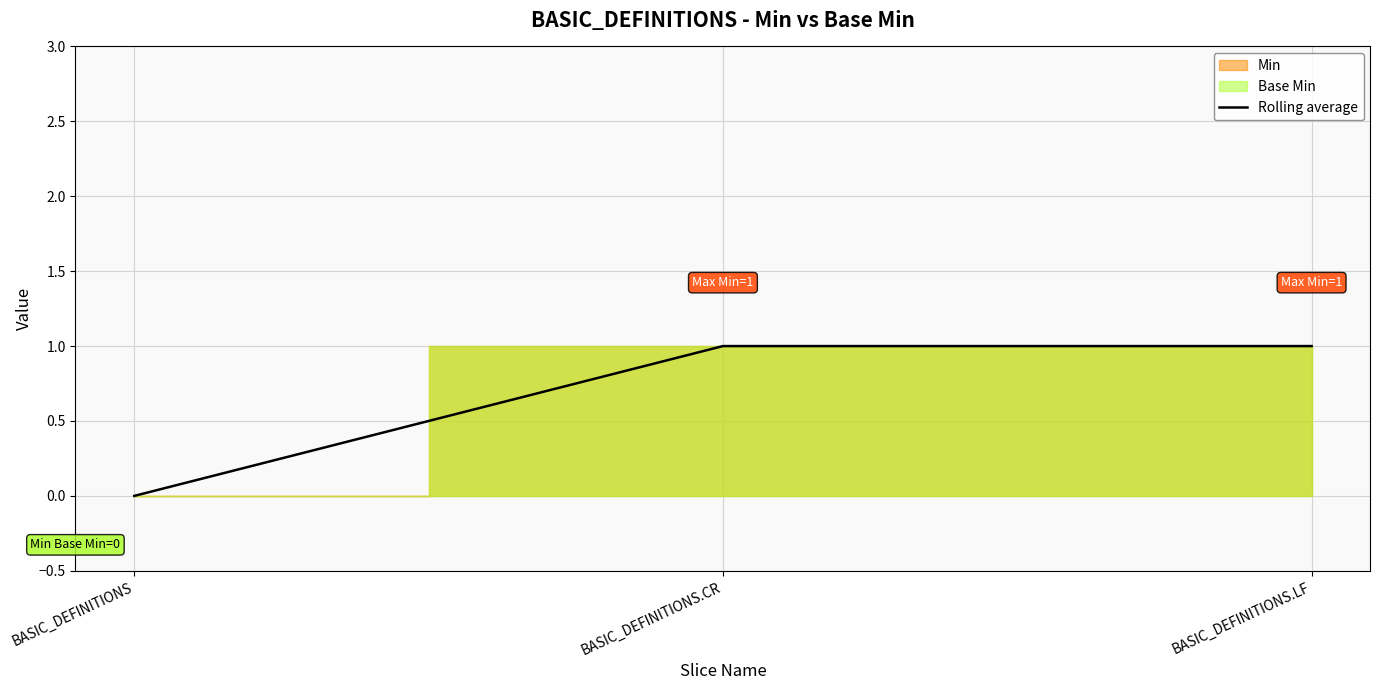

What position from the left is BASIC_DEFINITIONS.CR?

2